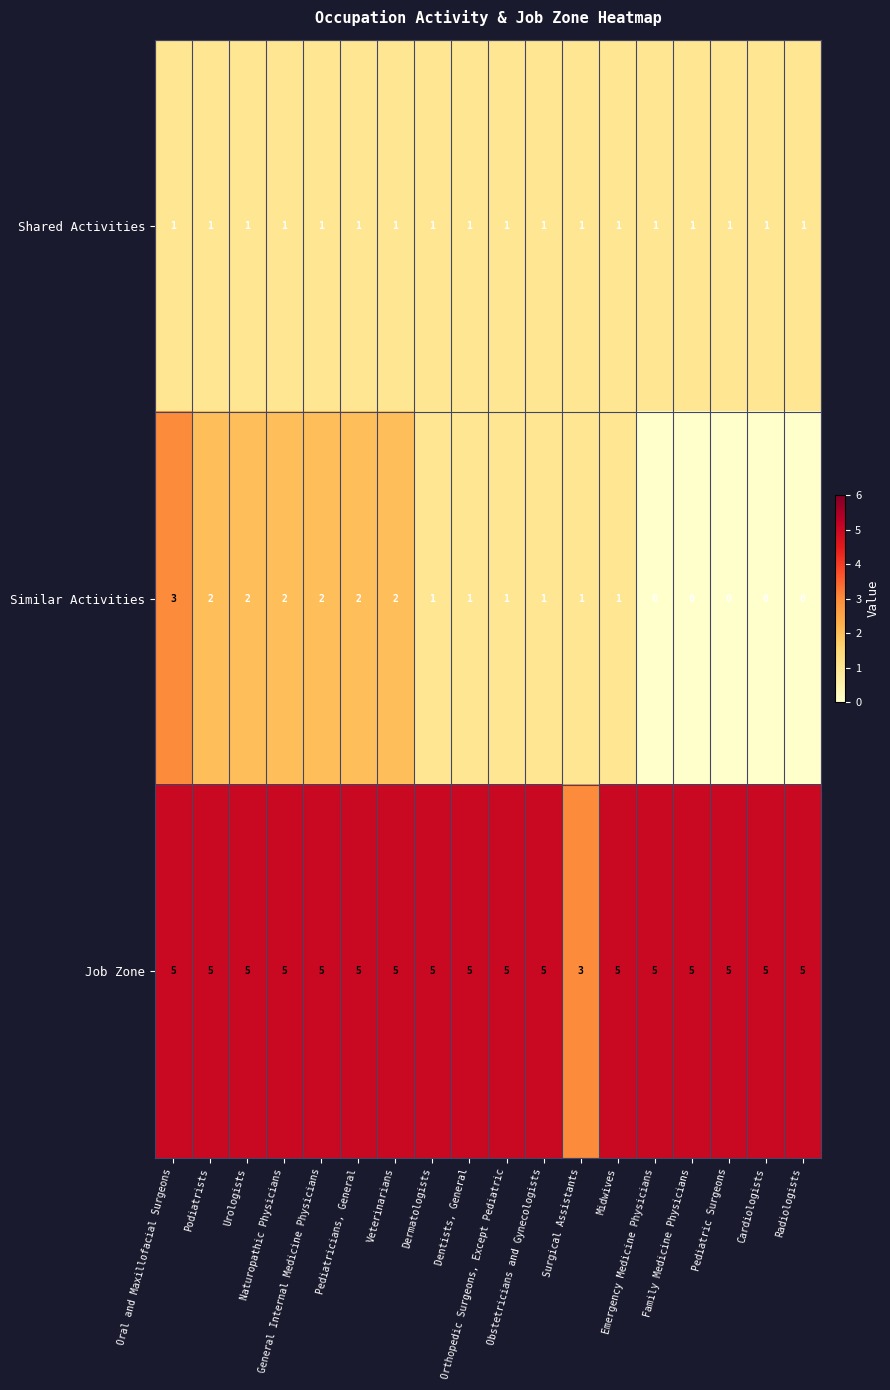

How many data points does each series have?

18